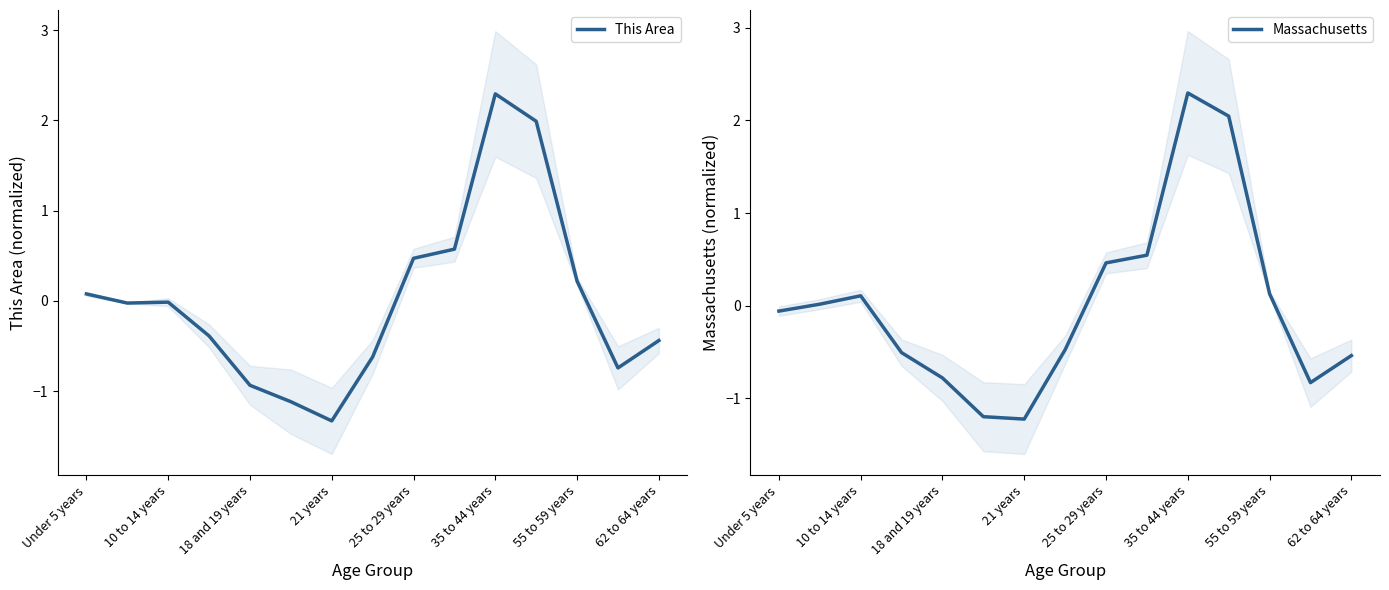

True or false: Massachusetts has a value of -2.0 at 55 to 59 years.

False